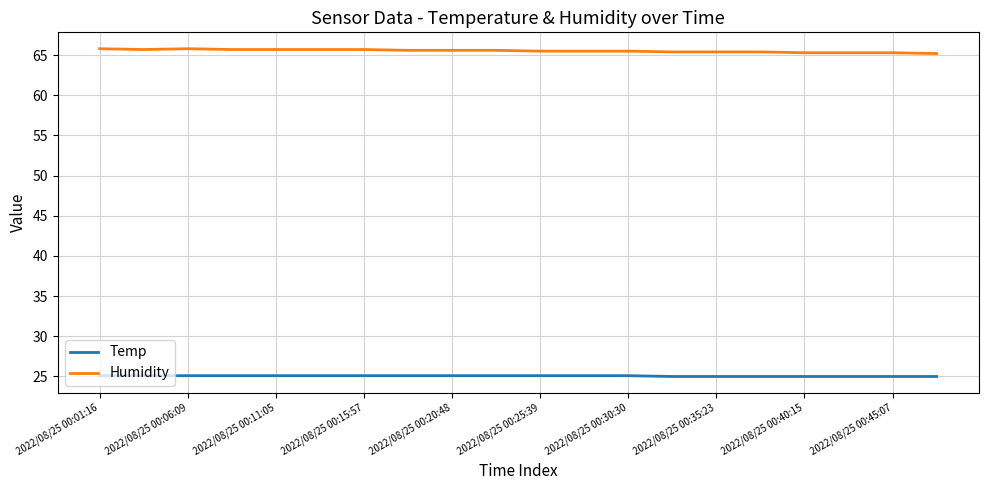

List the series in order of their peak value, lowest first.

Temp, Humidity